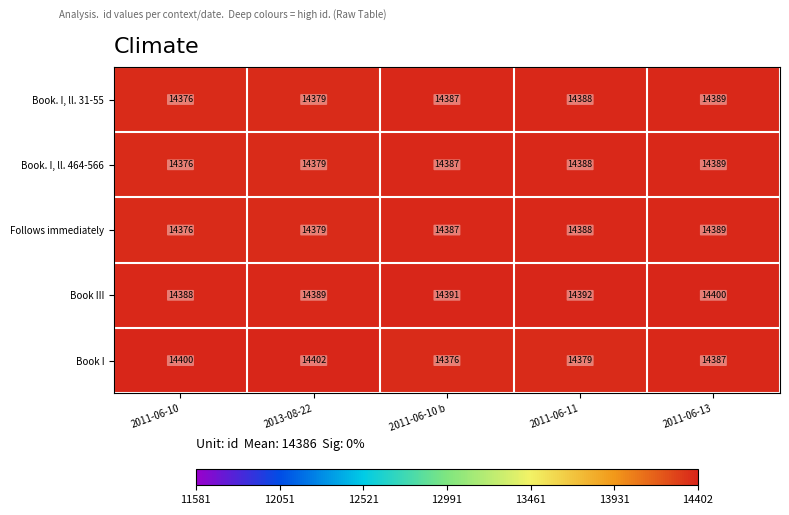

Is it true that Follows immediately equals 14388 at 2011-06-11?

True